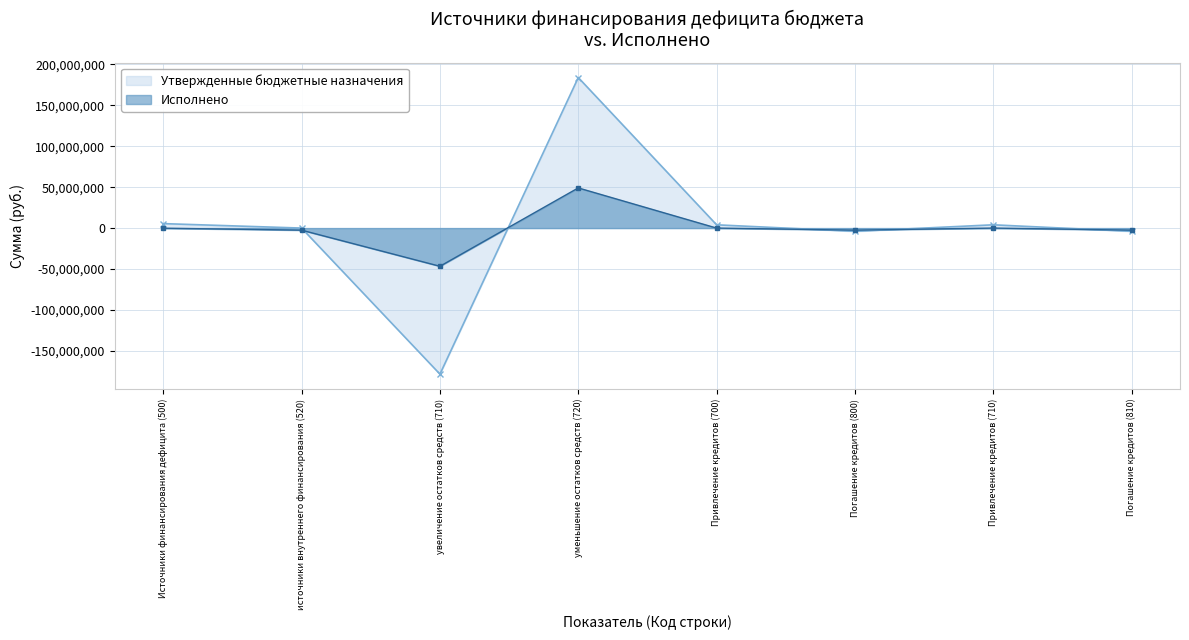

Between увеличение остатков средств (710) and уменьшение остатков средств (720), which is larger?

уменьшение остатков средств (720)